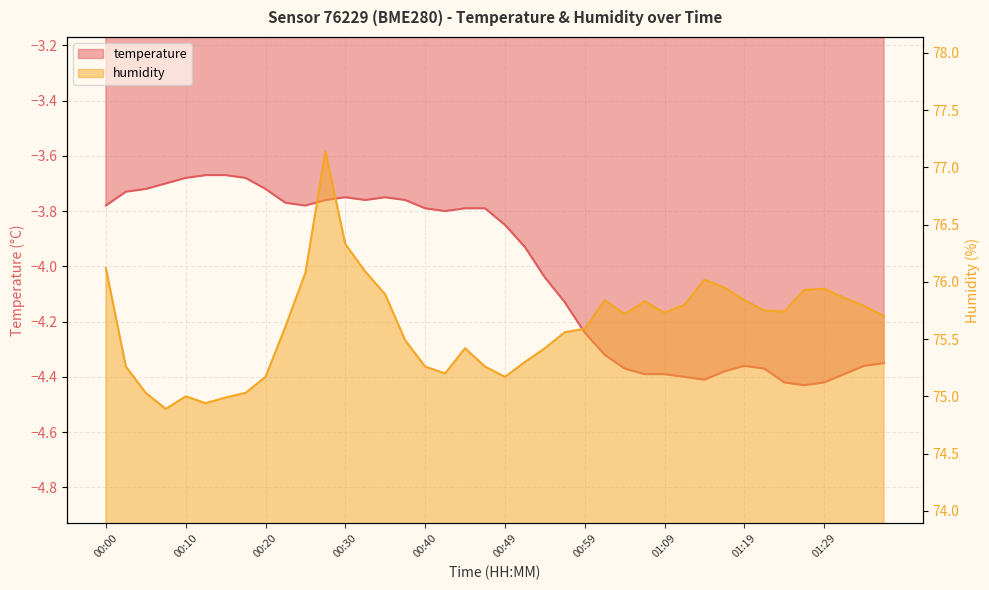

How many categories are shown in the chart?

40